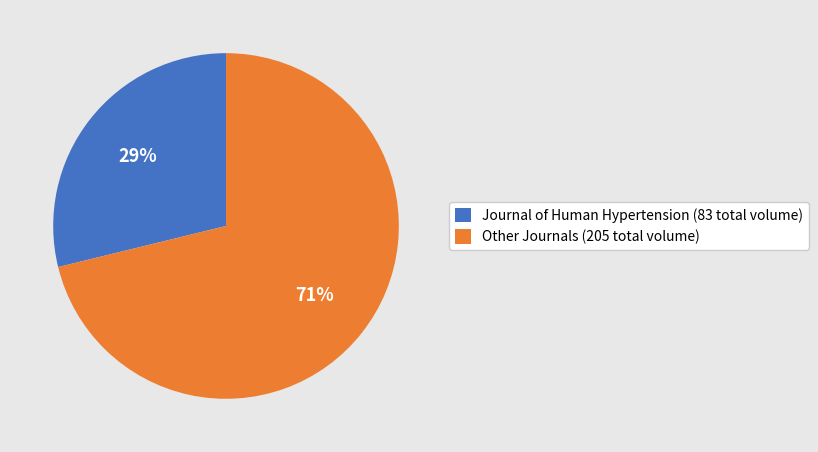

Combined, do Other Journals (205 total volume) and Journal of Human Hypertension (83 total volume) account for over 50%?

Yes